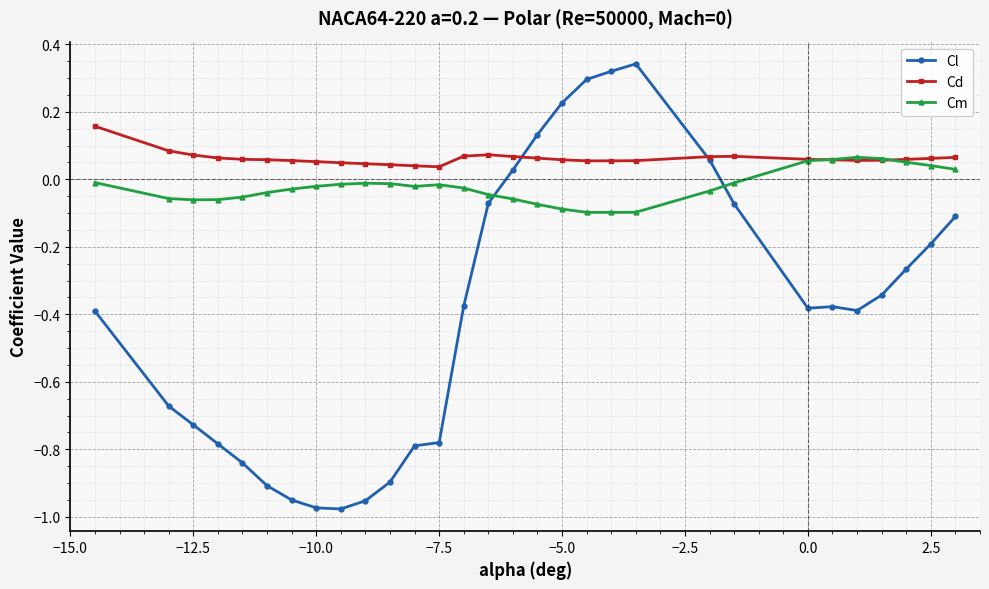

List the series in order of their peak value, highest first.

Cl, Cd, Cm